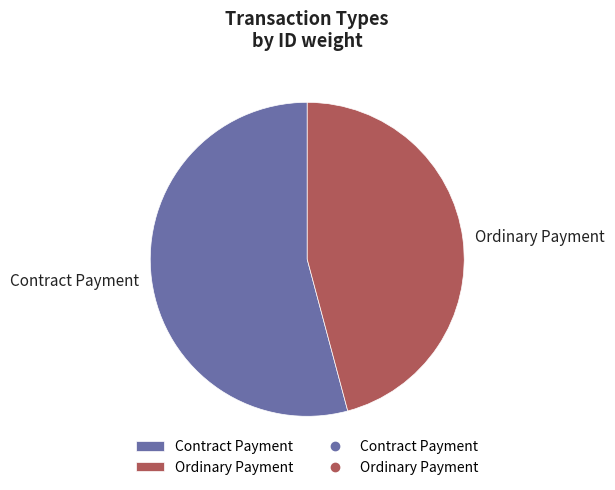

Which category has the biggest portion of the pie?

Contract Payment